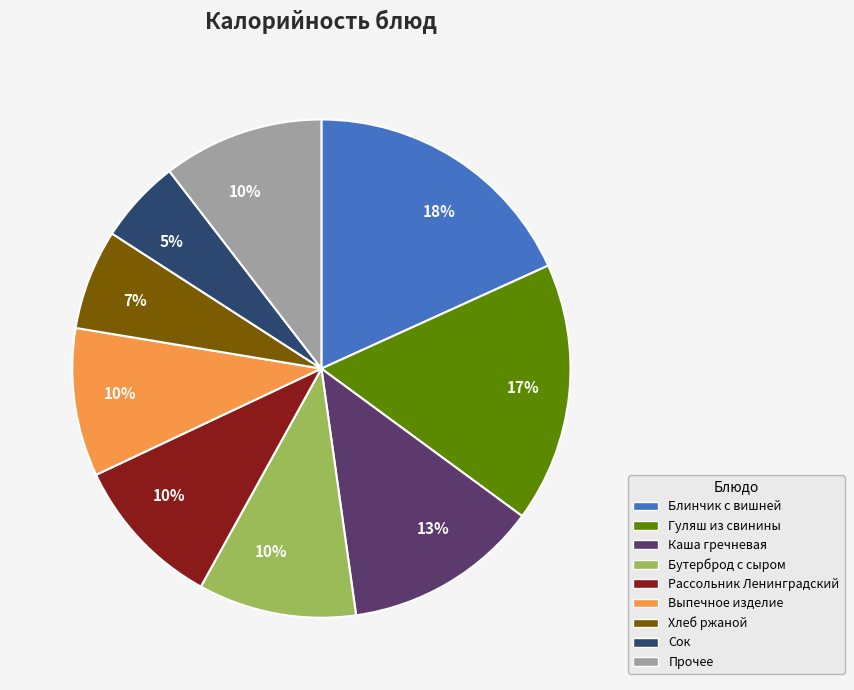

Is there any slice that represents more than half of the pie?

No